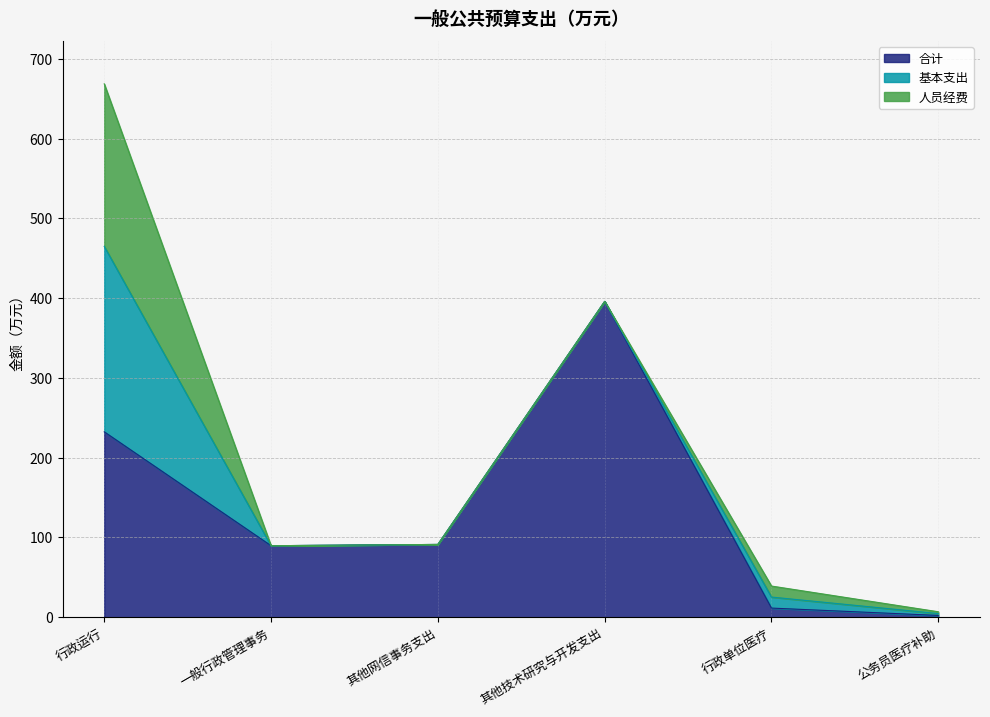

What is the spread (max minus min) of values at 行政运行?

28.7